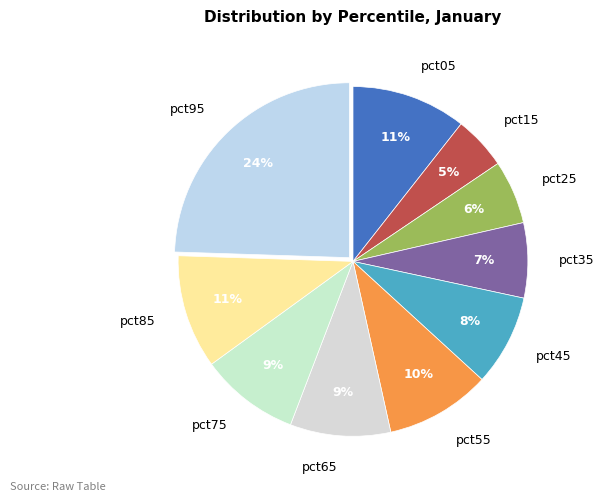

Is it true that pct95 is 36% of the pie?

False